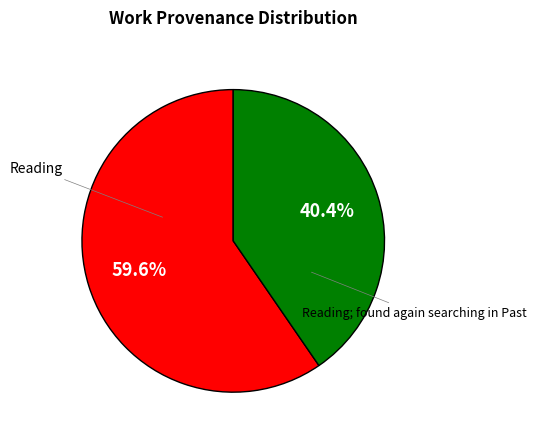

Which category accounts for the majority?

Reading